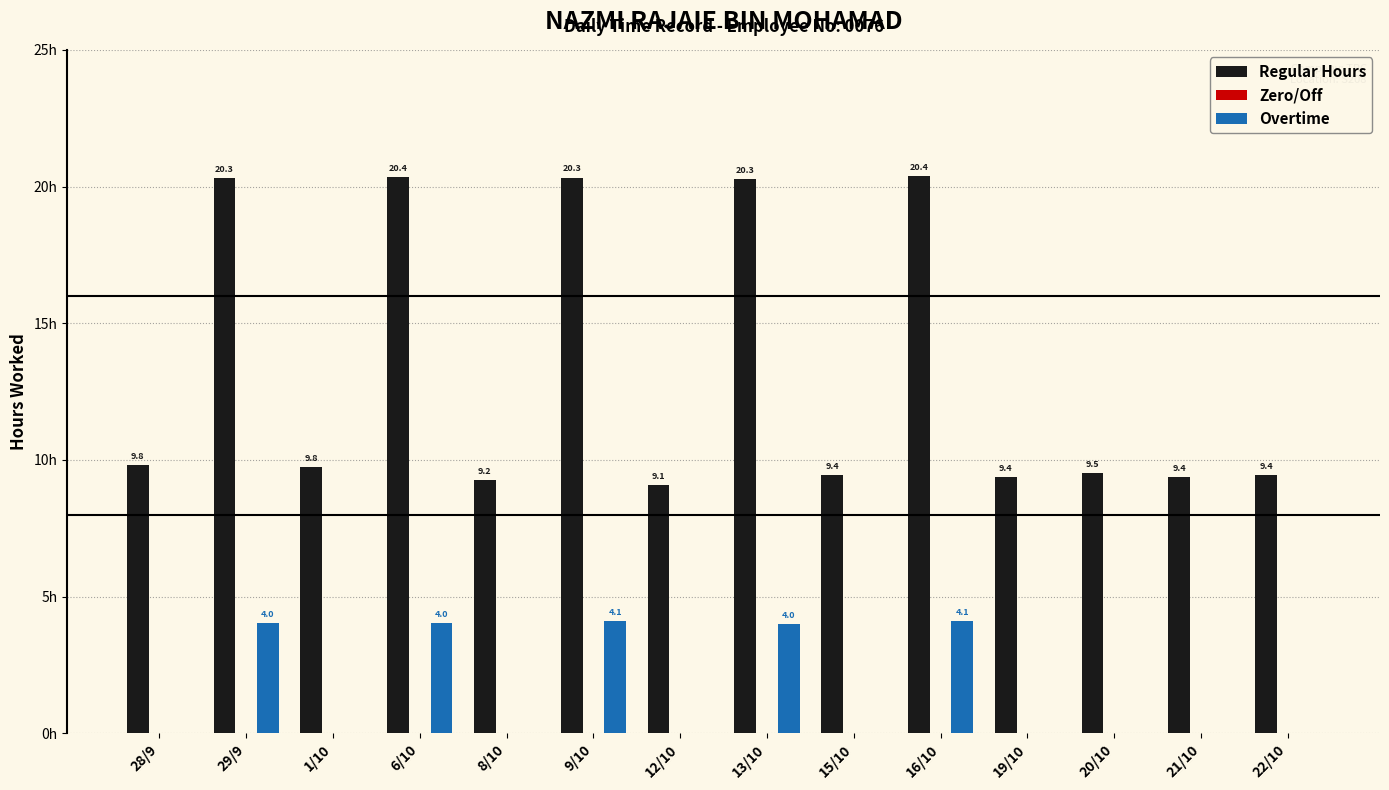

At which category is the sum across all series the highest?

16/10